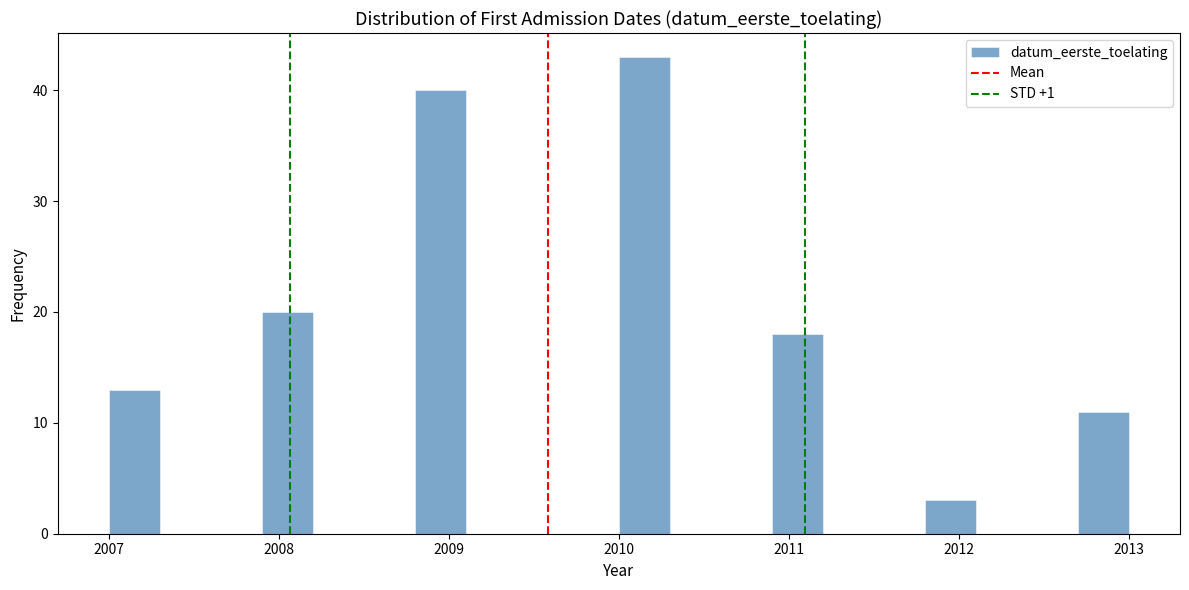

Read against the x-axis, roughly where is the centre of the tallest bar?

2010.2